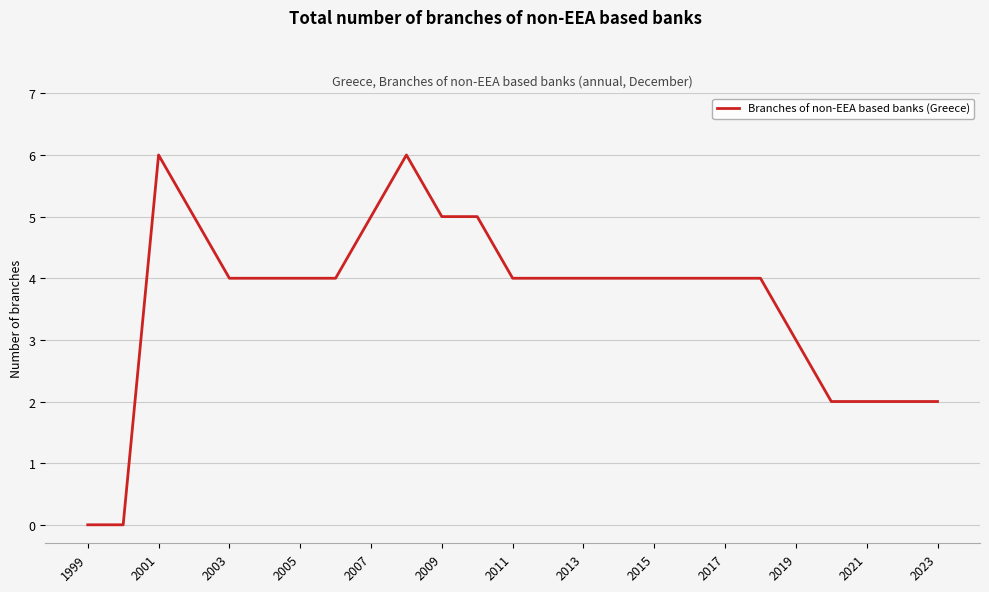

What is the greatest value displayed?

6